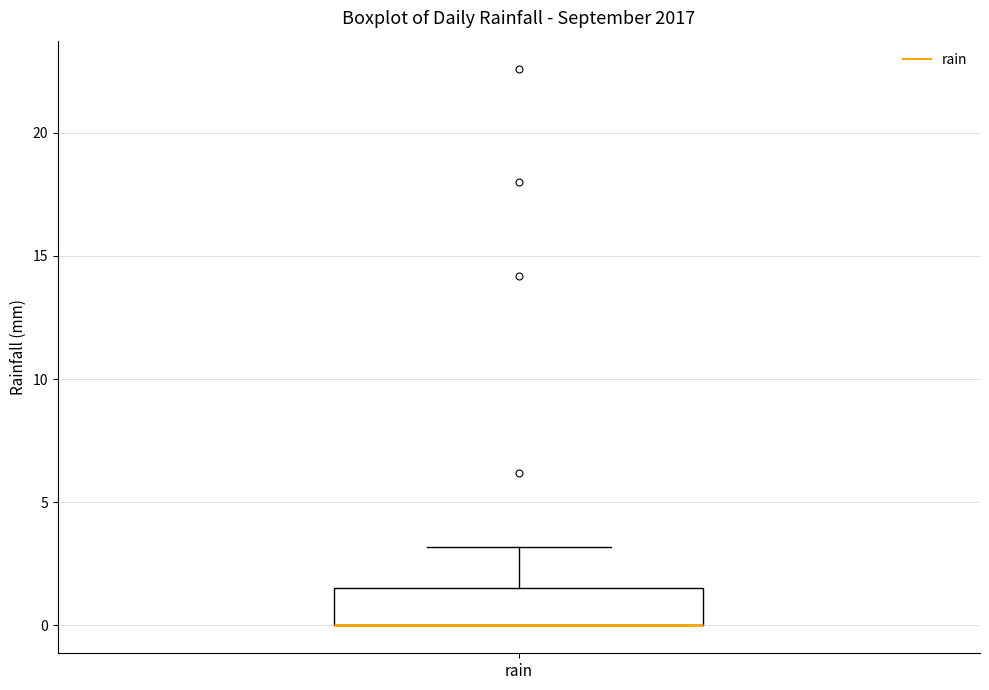

Transcribe this box plot: give where the median line is, the range the box spans, and where the two whiskers end, as read against the y-axis. The values are not printed on the chart, so give them approximately, as read against the axis.

median 0.0 (drawn on the box's lower edge), box 0.0 to 1.5, whiskers 0.0 to 3.0